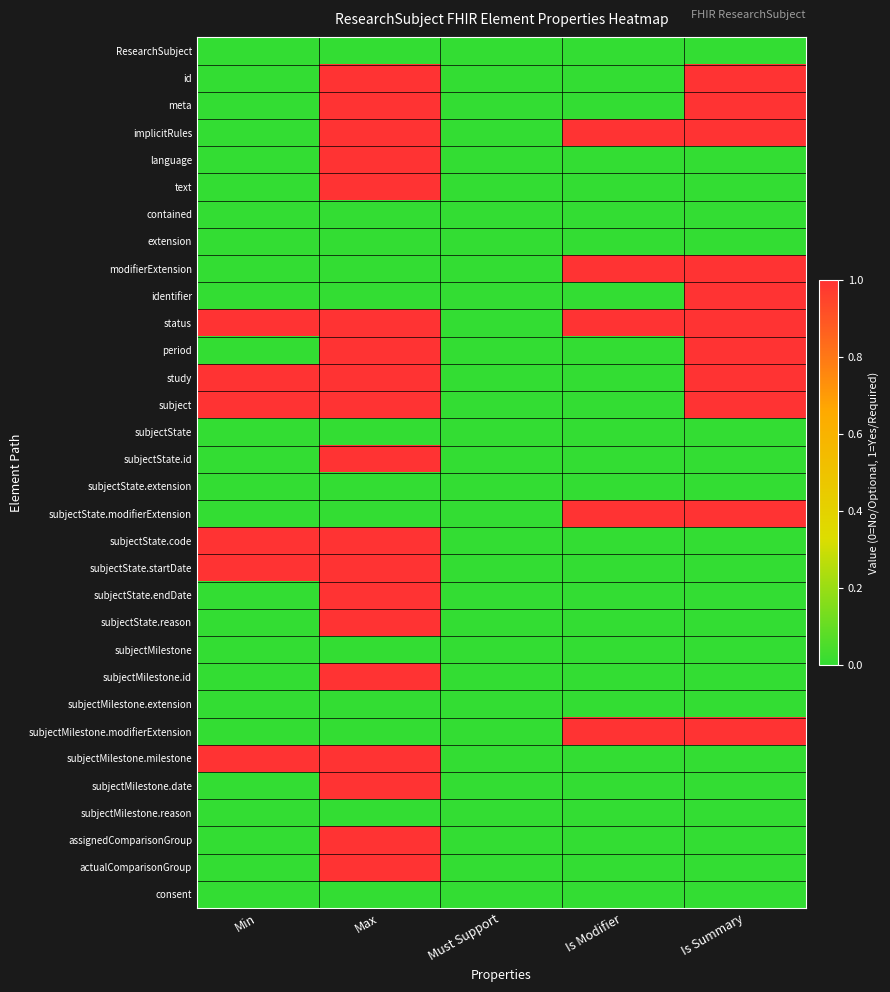

At Is Summary, list the series in order from largest to smallest.

id, meta, implicitRules, modifierExtension, identifier, status, period, study, subject, subjectState.modifierExtension, subjectMilestone.modifierExtension, ResearchSubject, language, text, contained, extension, subjectState, subjectState.id, subjectState.extension, subjectState.code, subjectState.startDate, subjectState.endDate, subjectState.reason, subjectMilestone, subjectMilestone.id, subjectMilestone.extension, subjectMilestone.milestone, subjectMilestone.date, subjectMilestone.reason, assignedComparisonGroup, actualComparisonGroup, consent